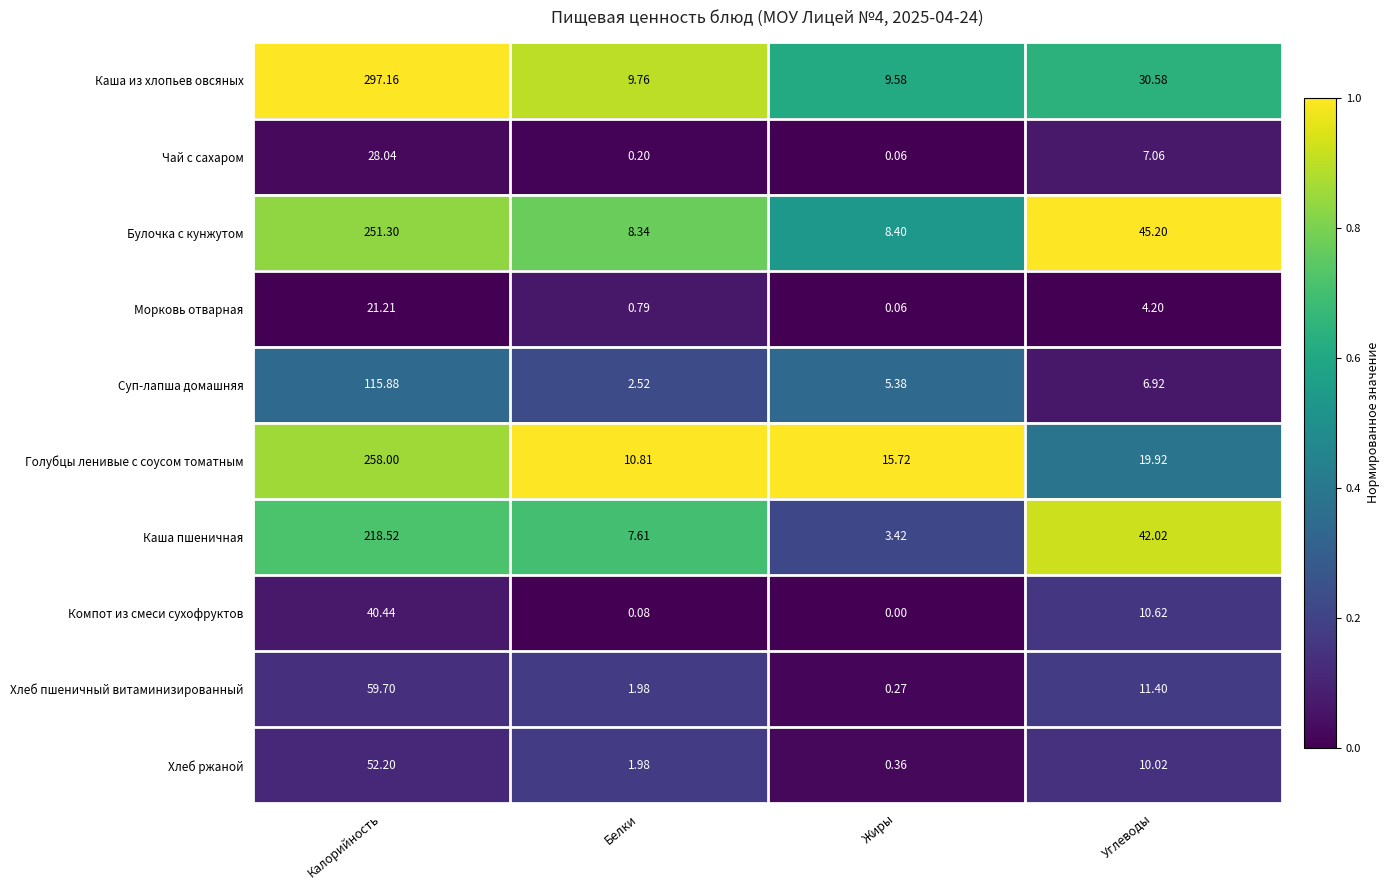

Which series has the largest total across all categories?

Каша из хлопьев овсяных